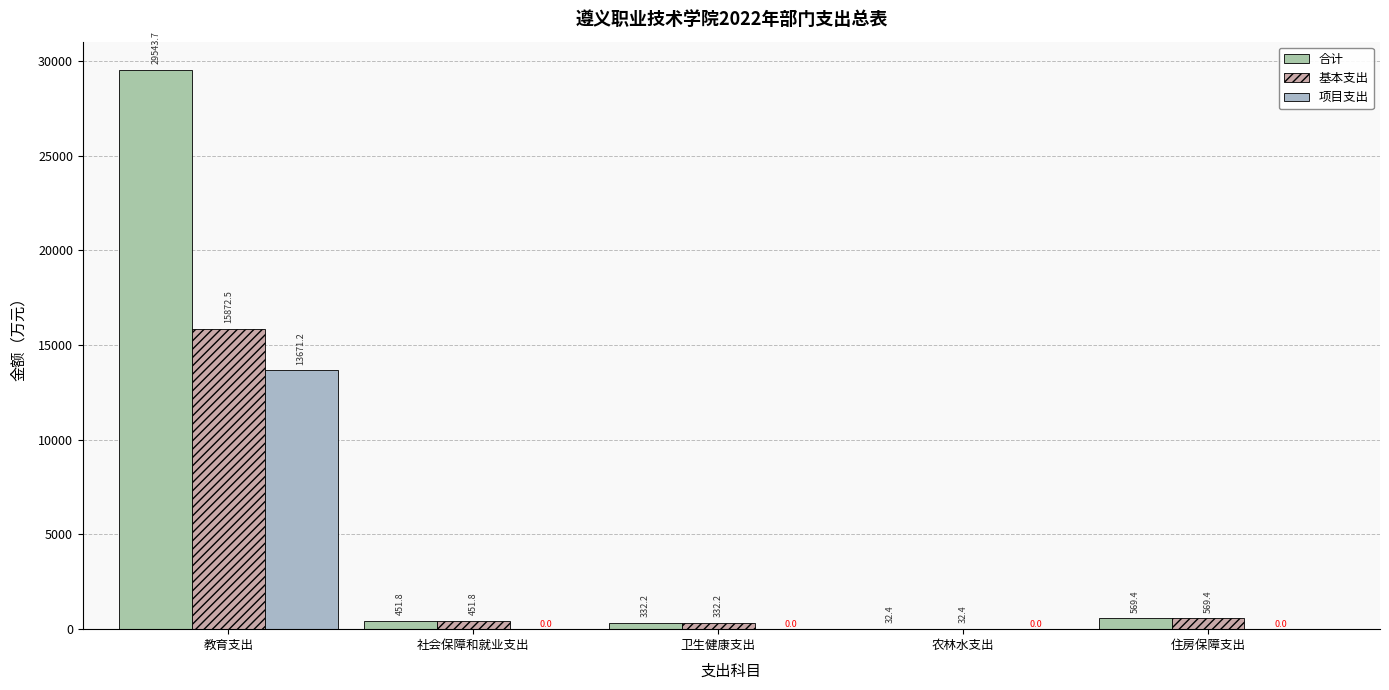

Read the 合计 value at 社会保障和就业支出.

451.8